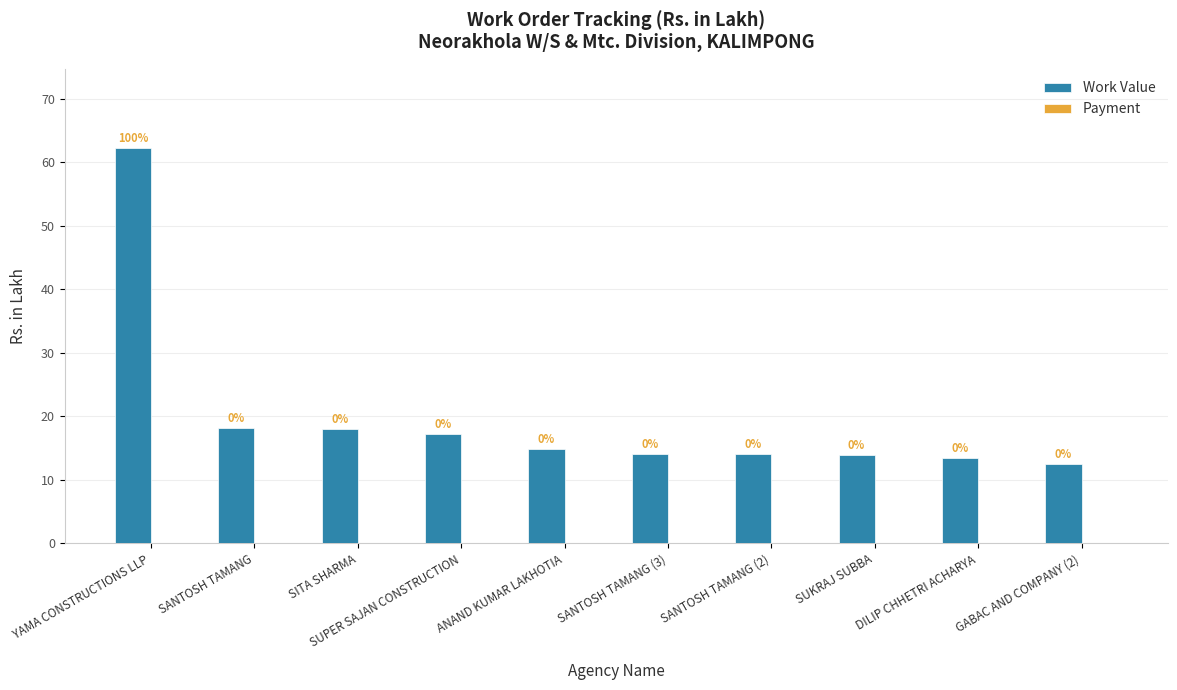

Are the bars horizontal?

No